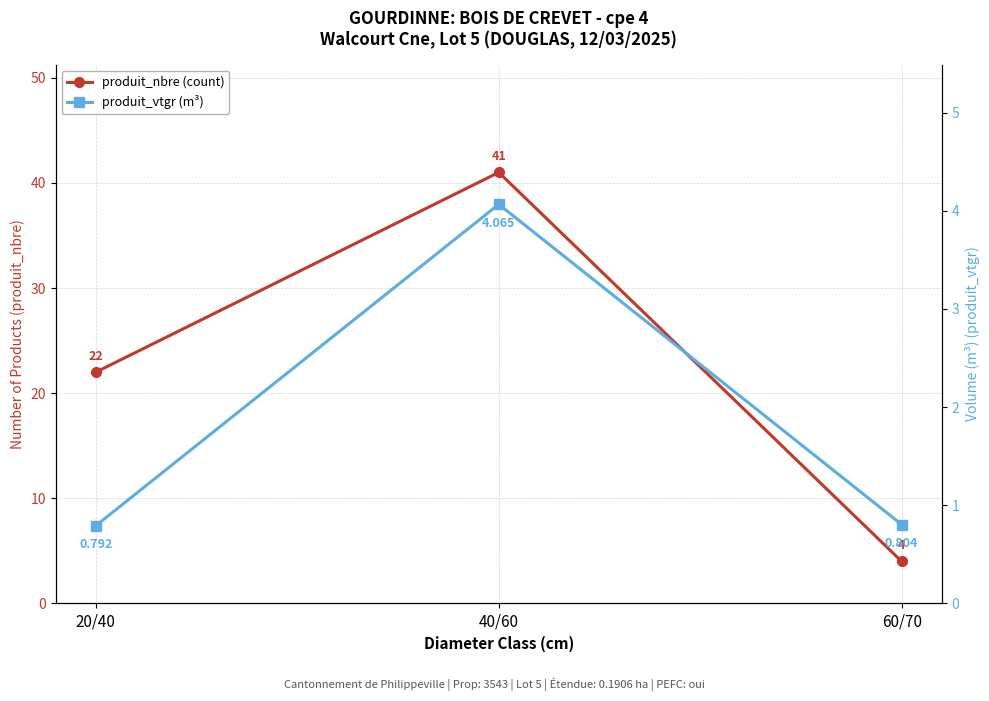

Rank the series by their average value, from highest to lowest.

produit_nbre (count), produit_vtgr (m³)